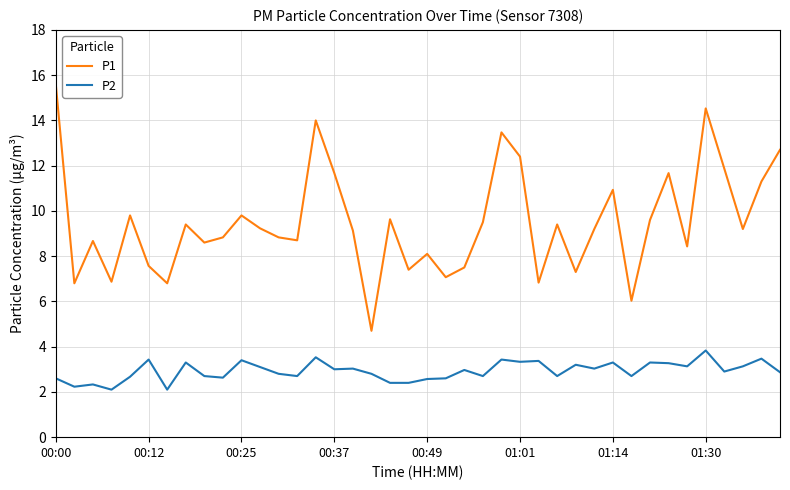

What is the maximum value for P2?

3.8